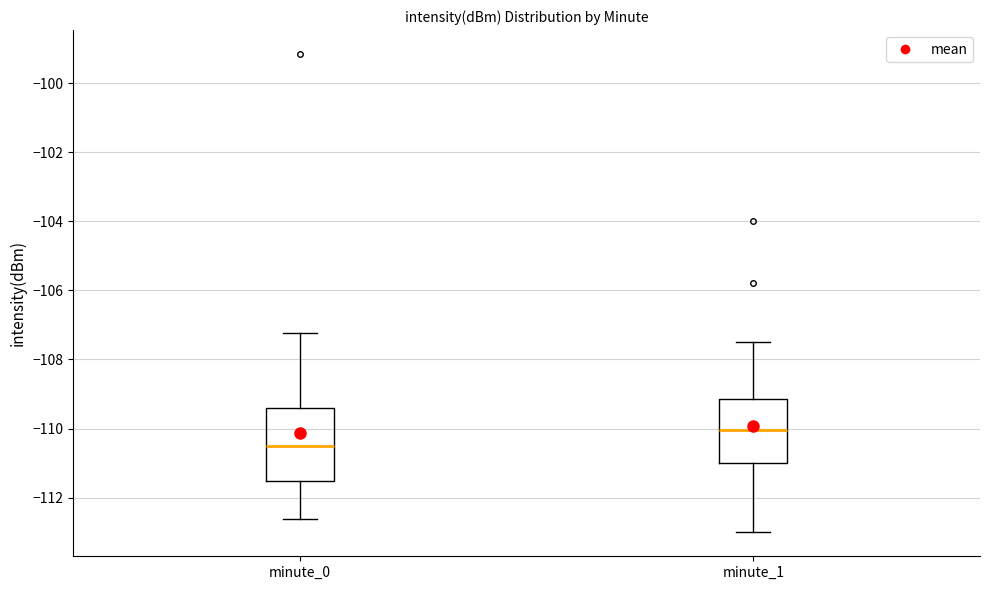

Reading left to right, read every box against the y-axis: the position of its median line, the range the box covers, and the ends of its whiskers. The values are not printed on the chart, so give them approximately, as read against the axis.

minute_0: median -110.6, box -111.6 to -109.4, whiskers -112.6 to -107.2
minute_1: median -110.0, box -111.0 to -109.2, whiskers -113.0 to -107.4